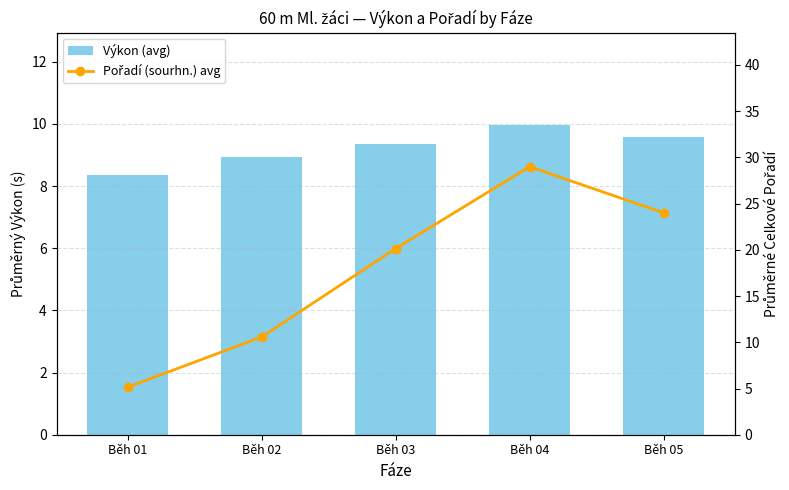

Are the bars grouped side by side (vs. stacked)?

Yes